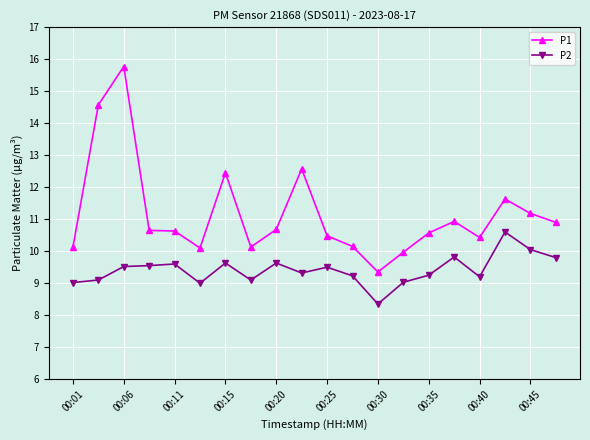

What is the value of the P2 point at the 10th from the left?

9.3